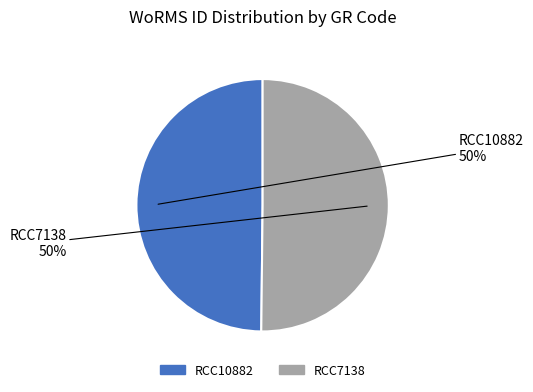

To the nearest percent, what is the combined percentage of RCC10882 and RCC7138?

100%